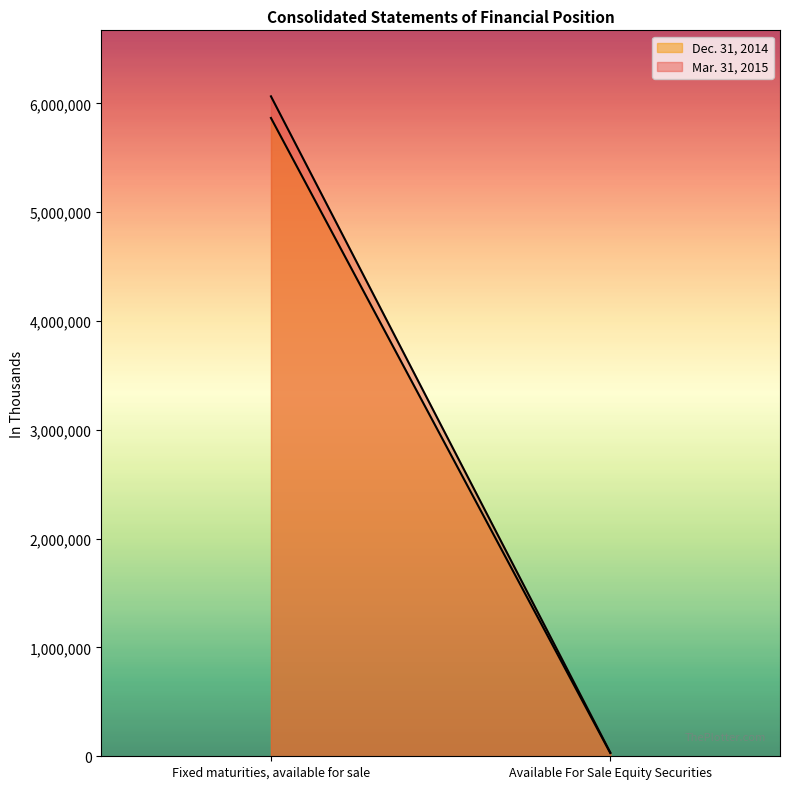

The value of Mar. 31, 2015 at Available For Sale Equity Securities is 48236. True or false?

False